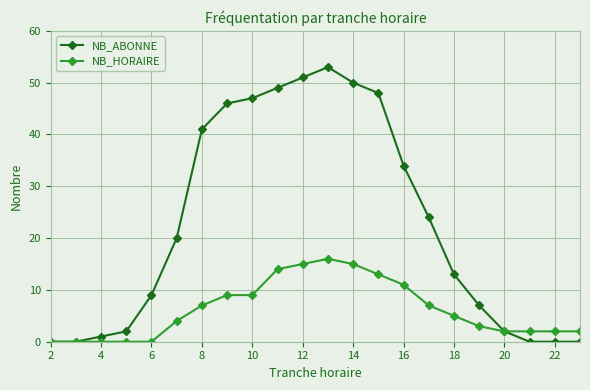

What is the value of the NB_HORAIRE point at the 10th from the left?

14